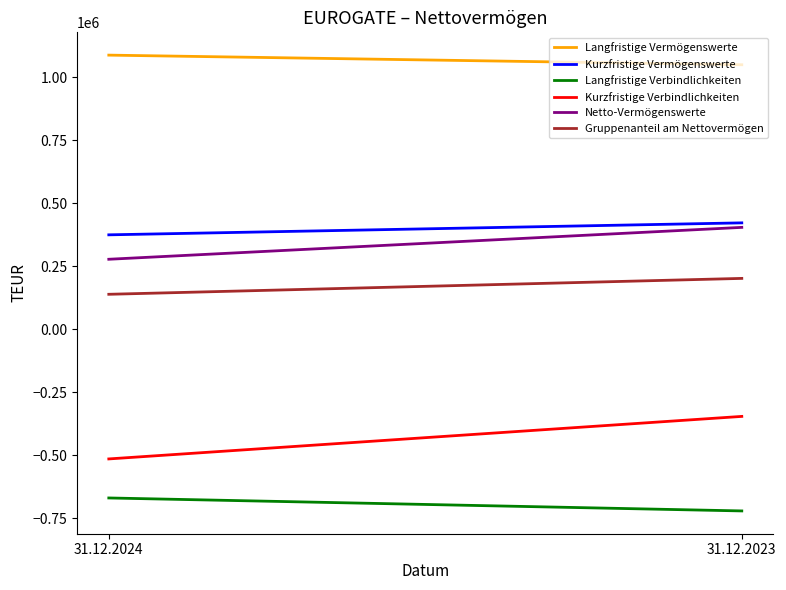

What is the spread (max minus min) of values at 31.12.2023?

1770568